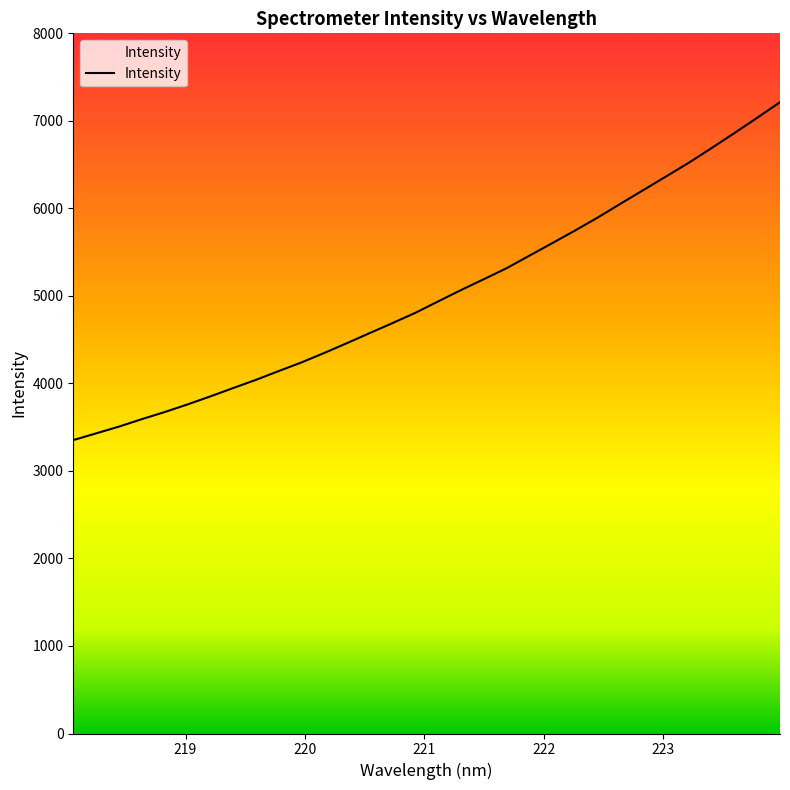

What is the smallest value displayed?

3352.5